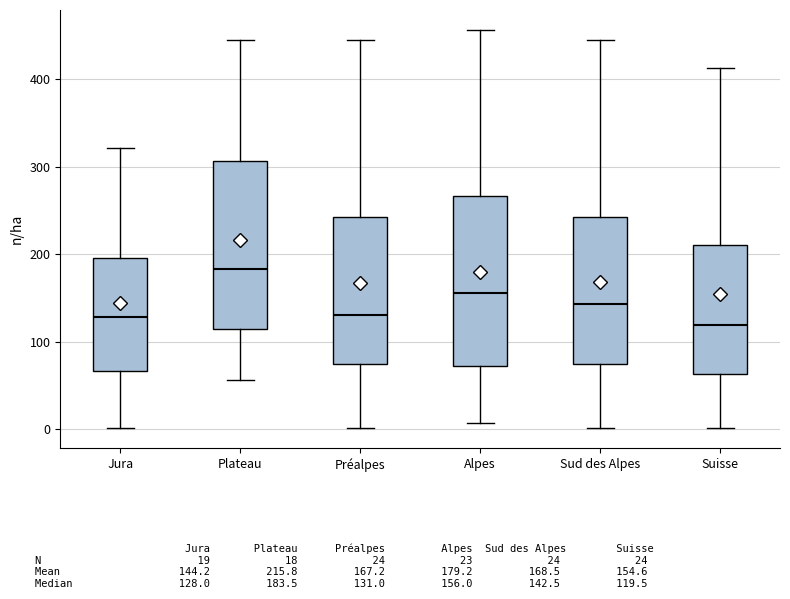

Reading left to right, read every box against the y-axis: the position of its median line, the range the box covers, and the ends of its whiskers. The values are not printed on the chart, so give them approximately, as read against the axis.

Jura: median 130, box 70 to 200, whiskers 0 to 320
Plateau: median 180, box 110 to 310, whiskers 60 to 450
Préalpes: median 130, box 80 to 240, whiskers 0 to 450
Alpes: median 160, box 70 to 270, whiskers 10 to 460
Sud des Alpes: median 140, box 70 to 240, whiskers 0 to 450
Suisse: median 120, box 60 to 210, whiskers 0 to 410